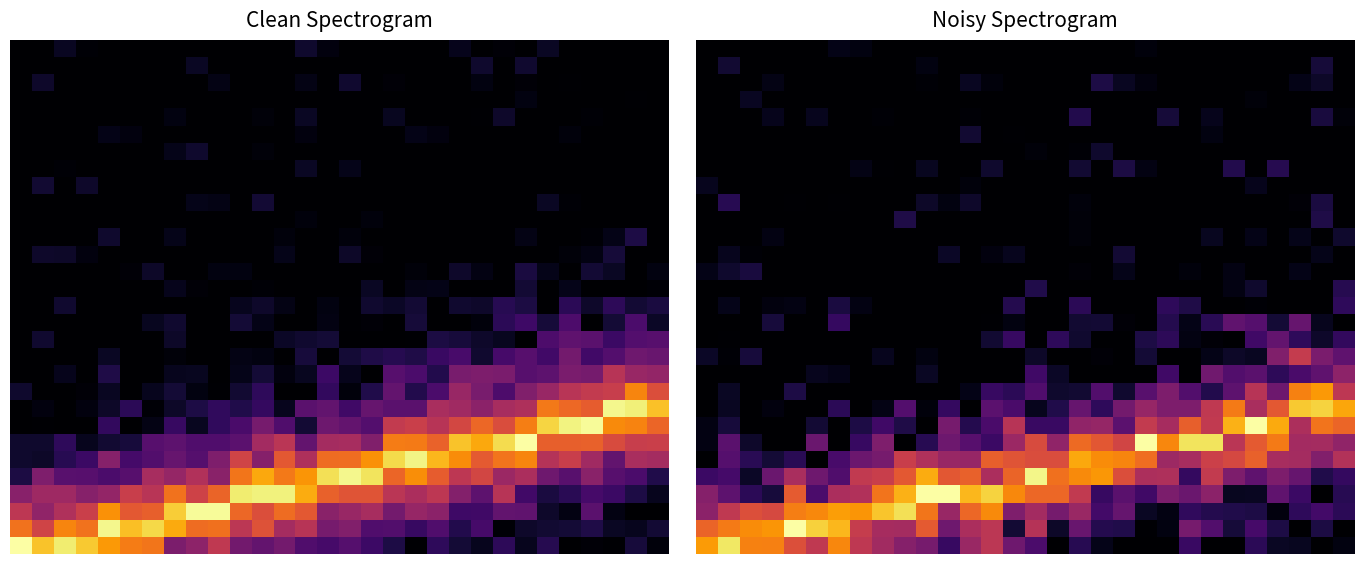

What is the total value across all series at 28?

4.9